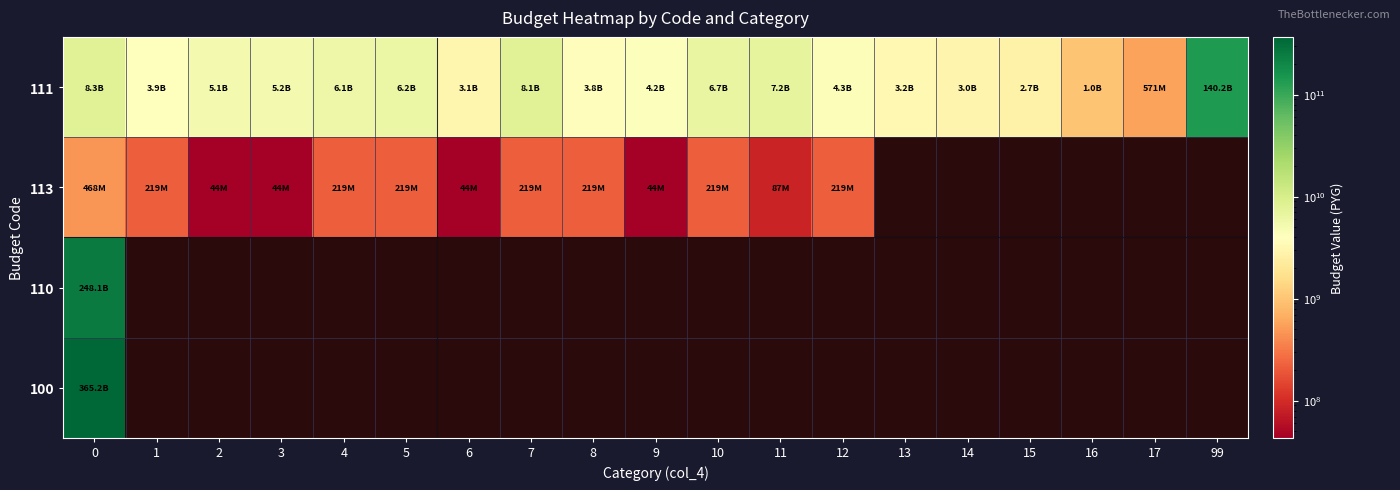

How many series are shown in this chart?

4